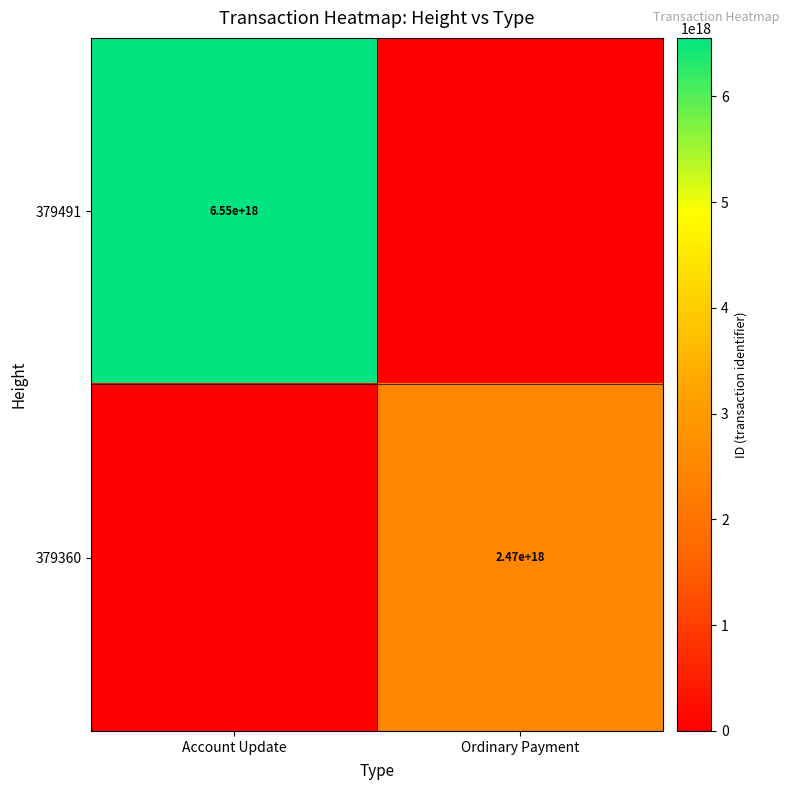

The value of 379491 at Account Update is 2656803433674925056. True or false?

False